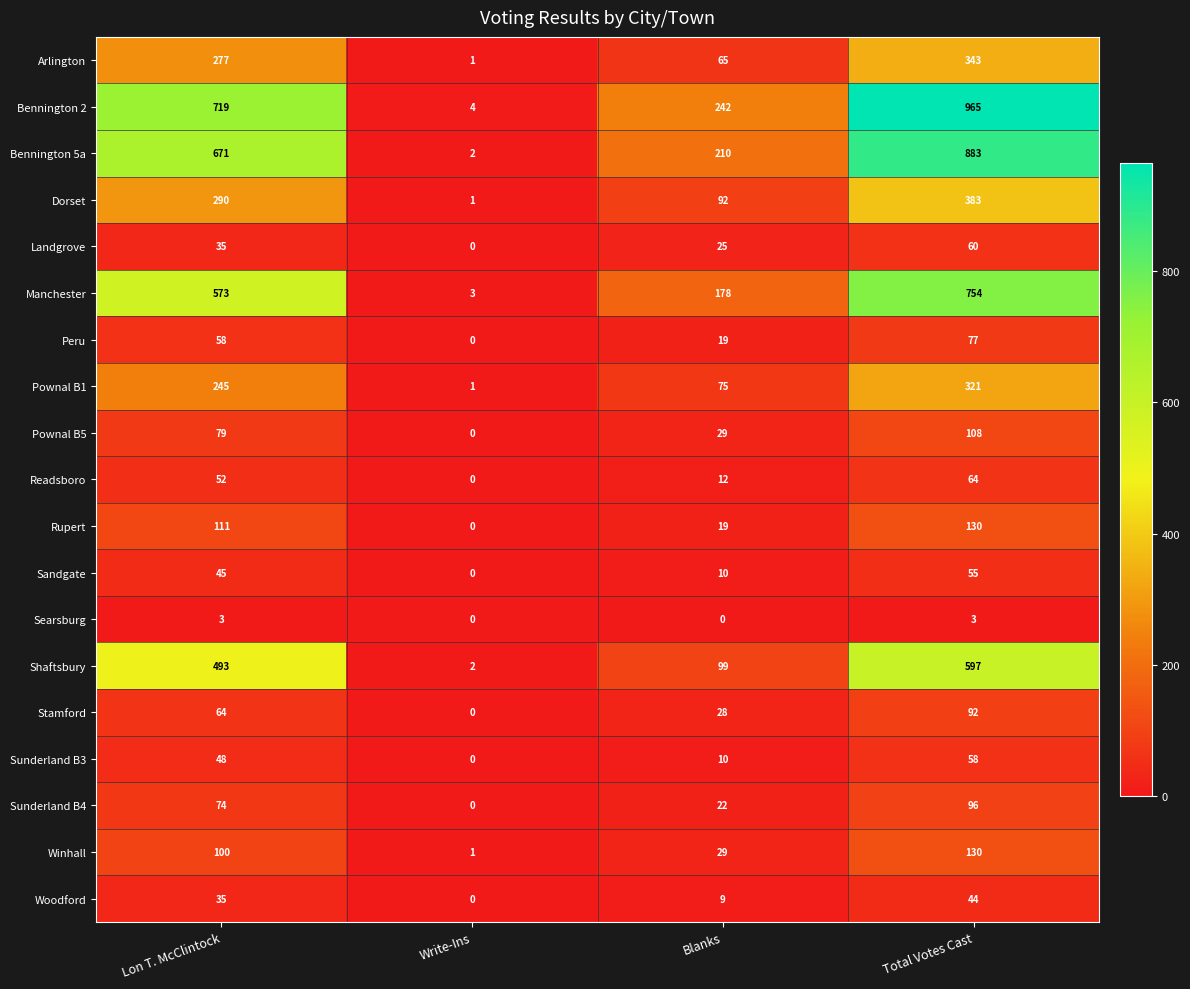

Where is Pownal B1 nearest to the value 161?

Lon T. McClintock